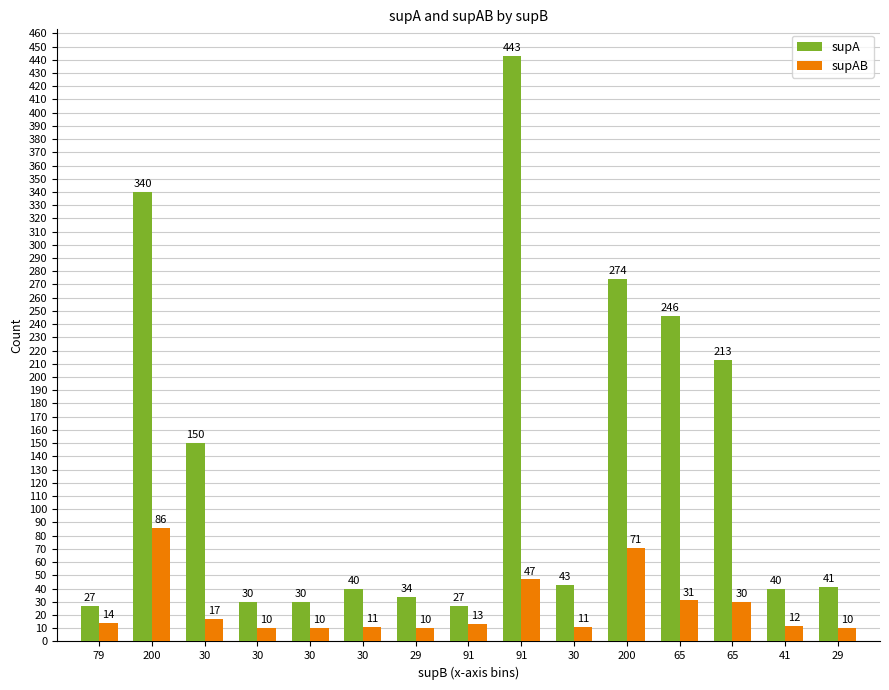

What is the difference between the maximum and minimum values in the supAB series?

76